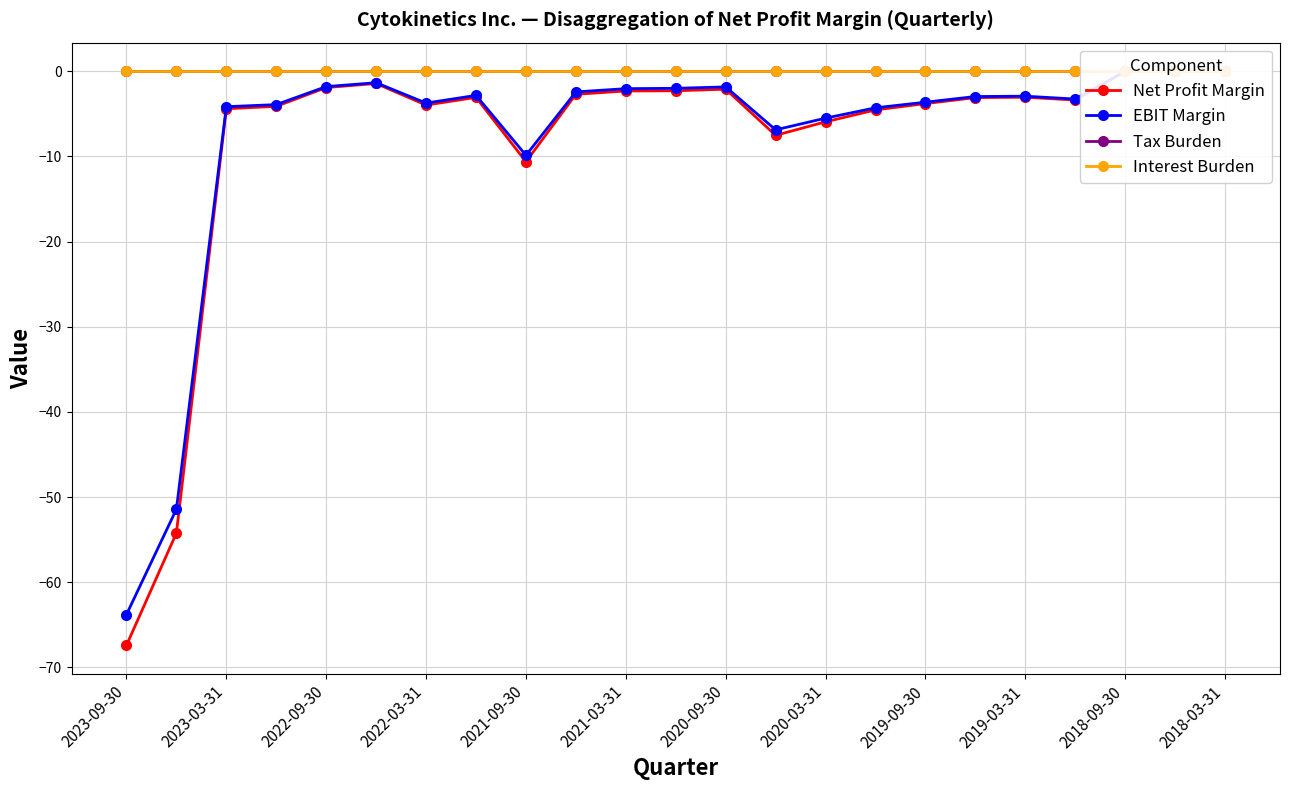

Which series has the largest range (max minus min)?

Net Profit Margin